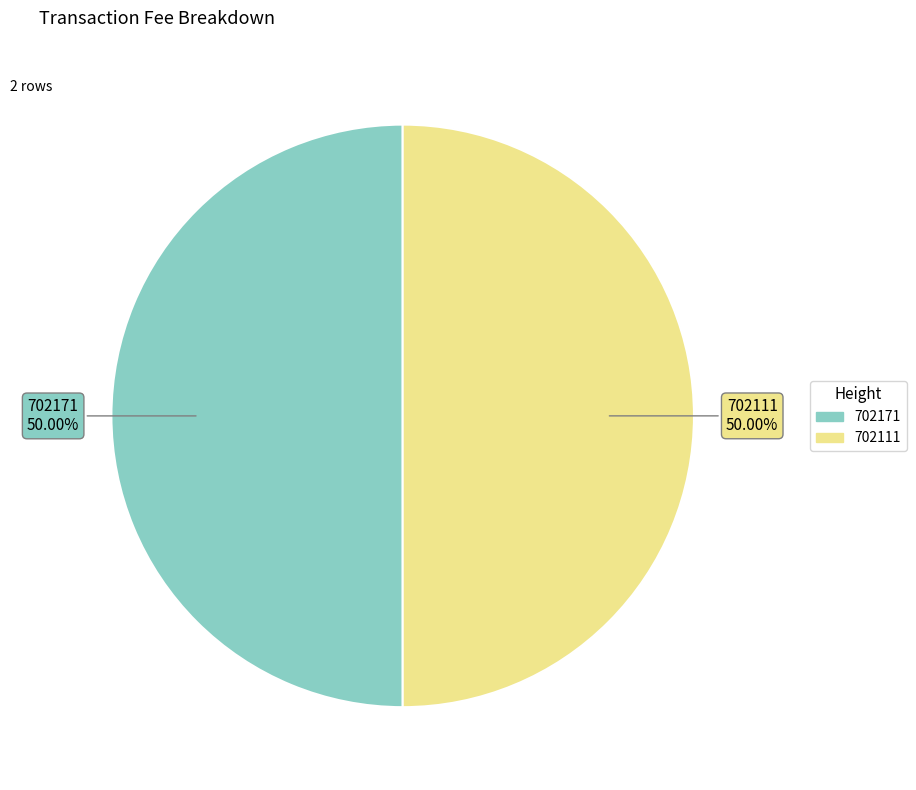

To the nearest percent, what is the average slice percentage?

50%